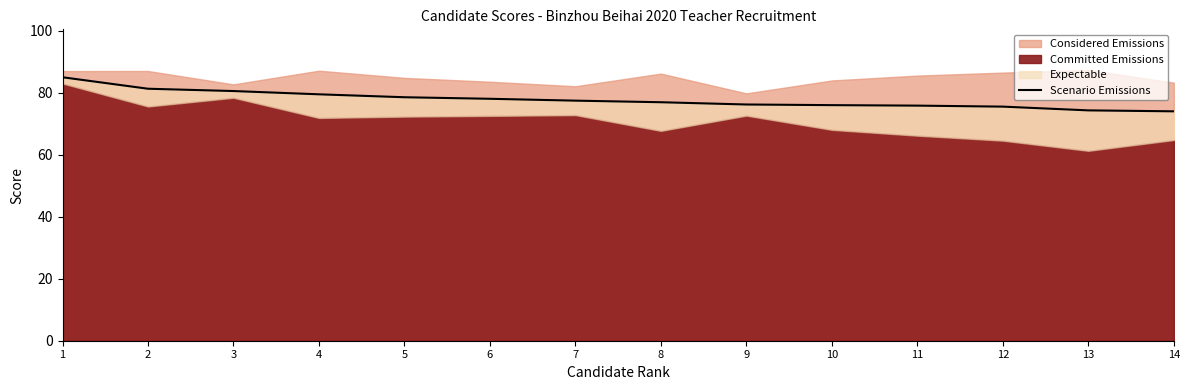

Reading left to right, what are all the values shown in this chart?

1=85.0	2=81.3	3=80.6	4=79.5	5=78.6	6=78.1	7=77.5	8=77.0	9=76.2	10=76.0	11=75.9	12=75.6	13=74.3	14=74.0